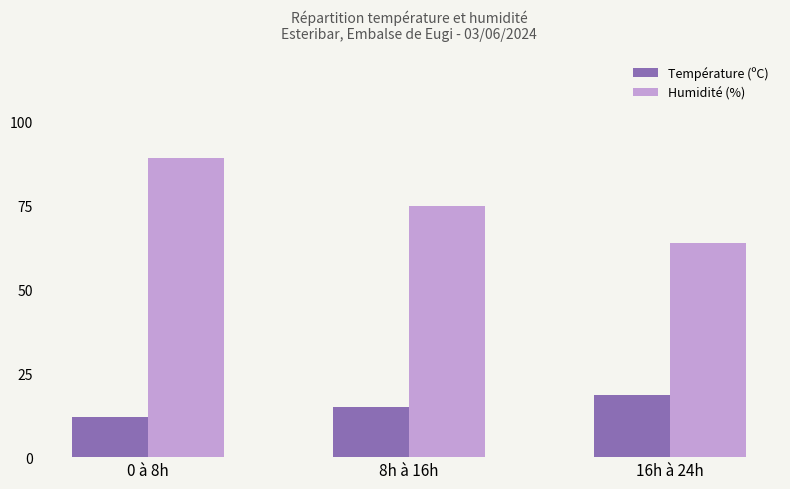

List the series in order of their overall mean, lowest first.

Température (ºC), Humidité (%)